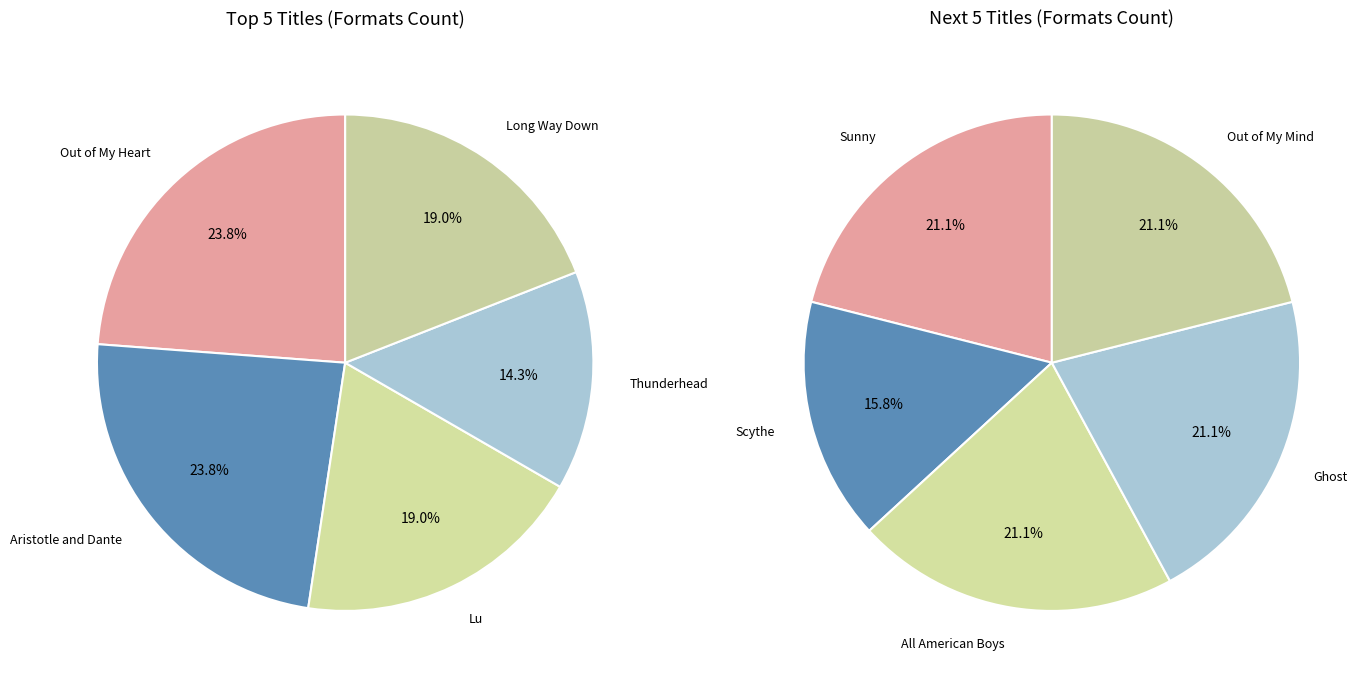

Is there any slice that represents more than half of the pie?

No